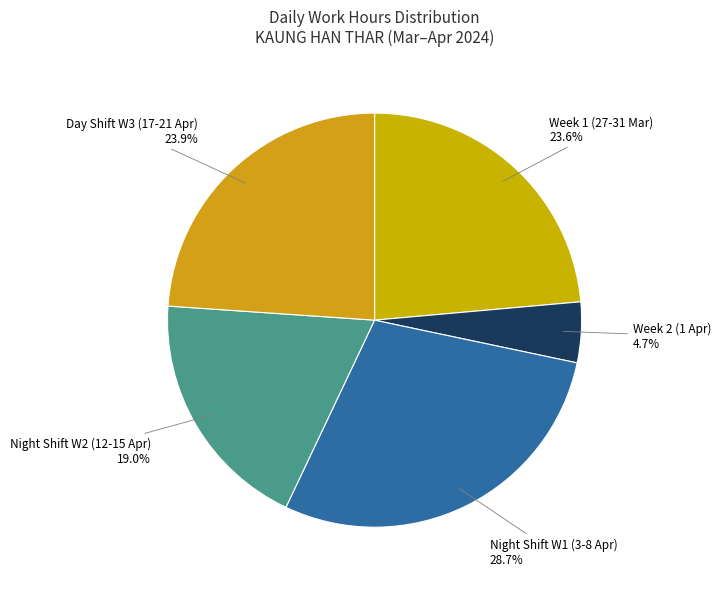

Does any single category account for the majority?

No